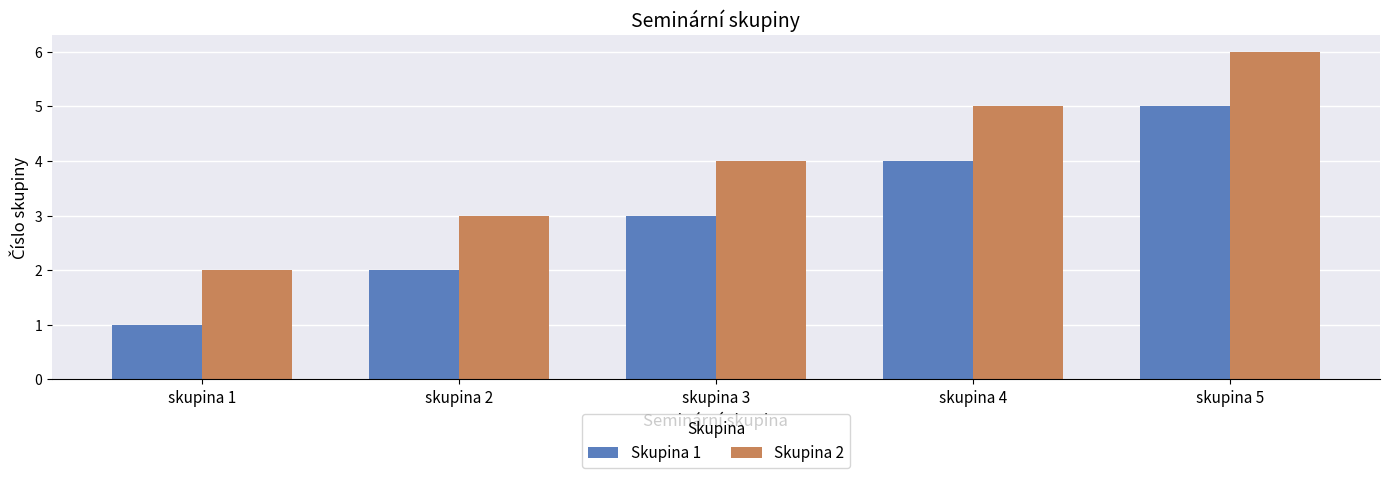

How many bars are there in total?

10